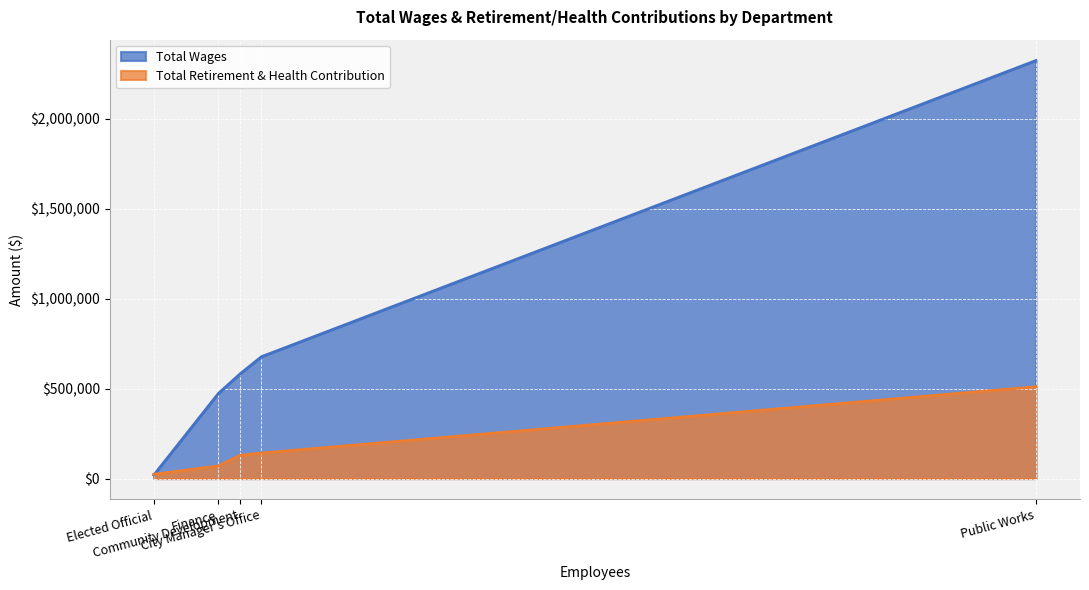

What is the greatest value displayed?

2323044.0